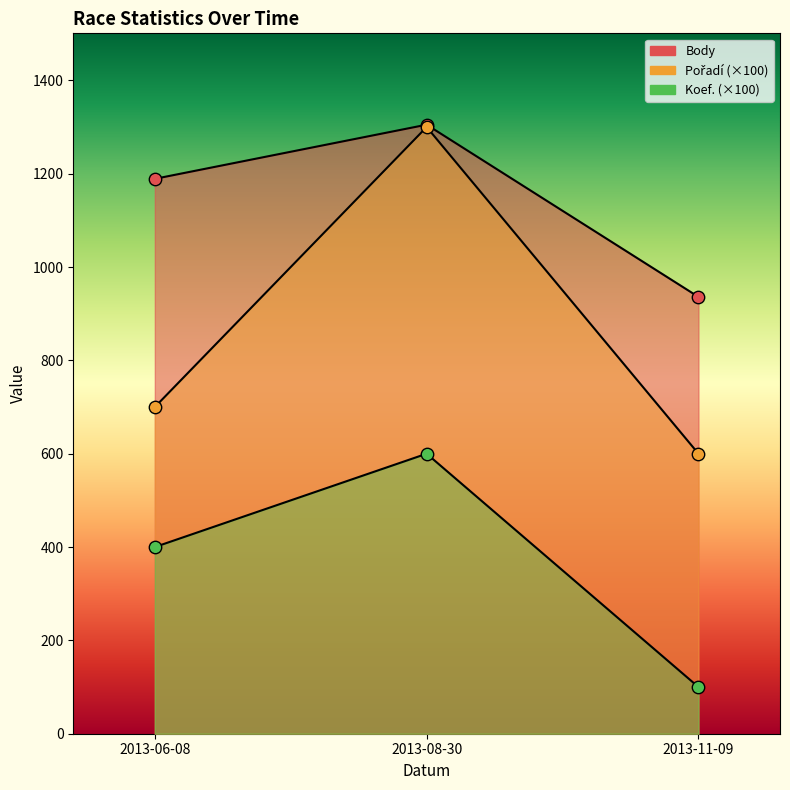

Which series has the largest total across all categories?

Body